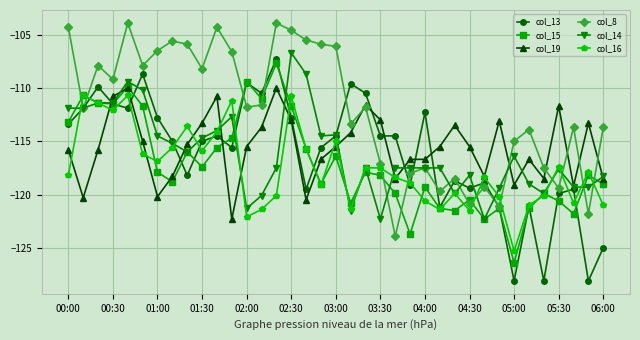

What is the minimum value shown in the chart?

-128.1